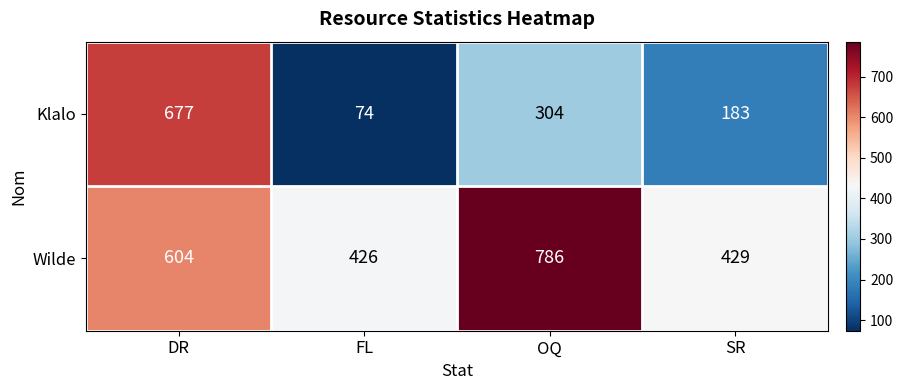

At which category is the sum across all series the highest?

DR